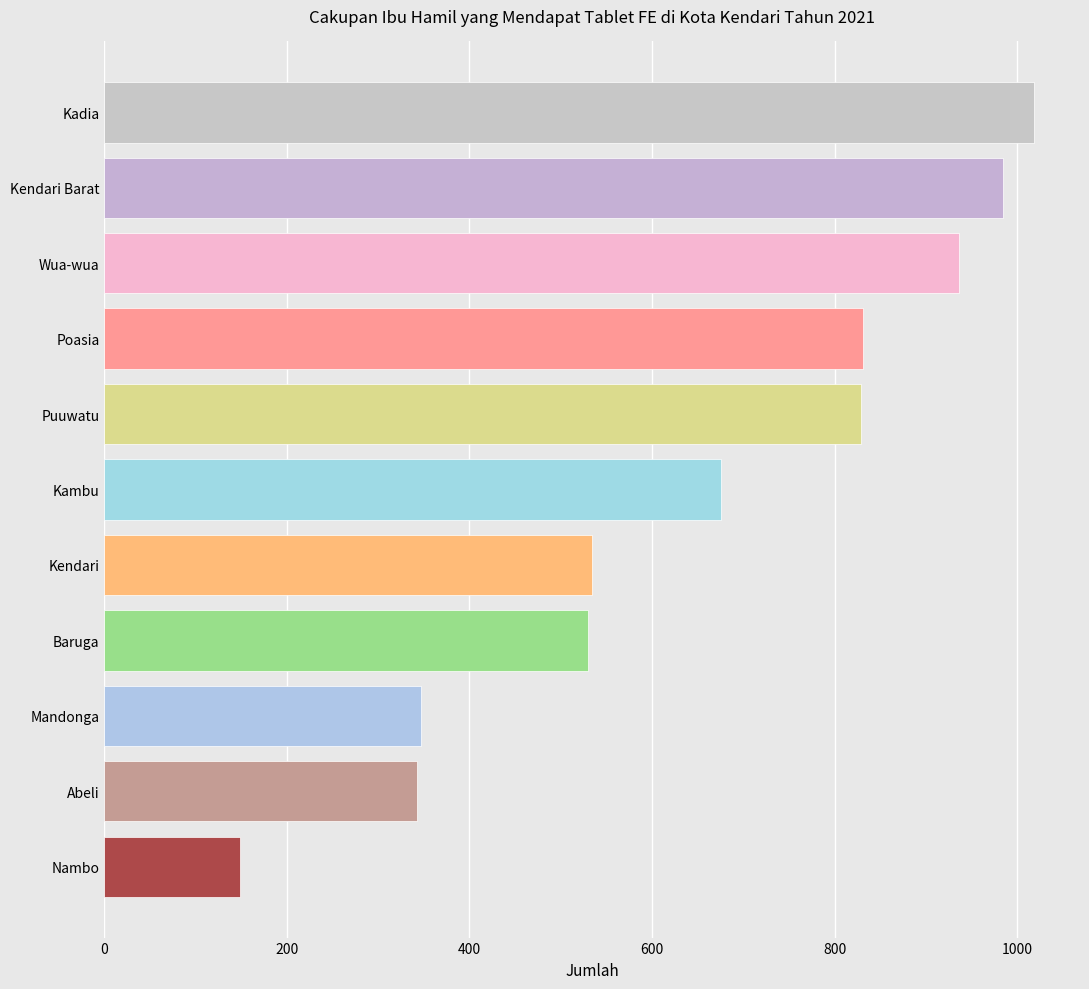

What is the approximate value at Baruga, to the nearest 100?

500